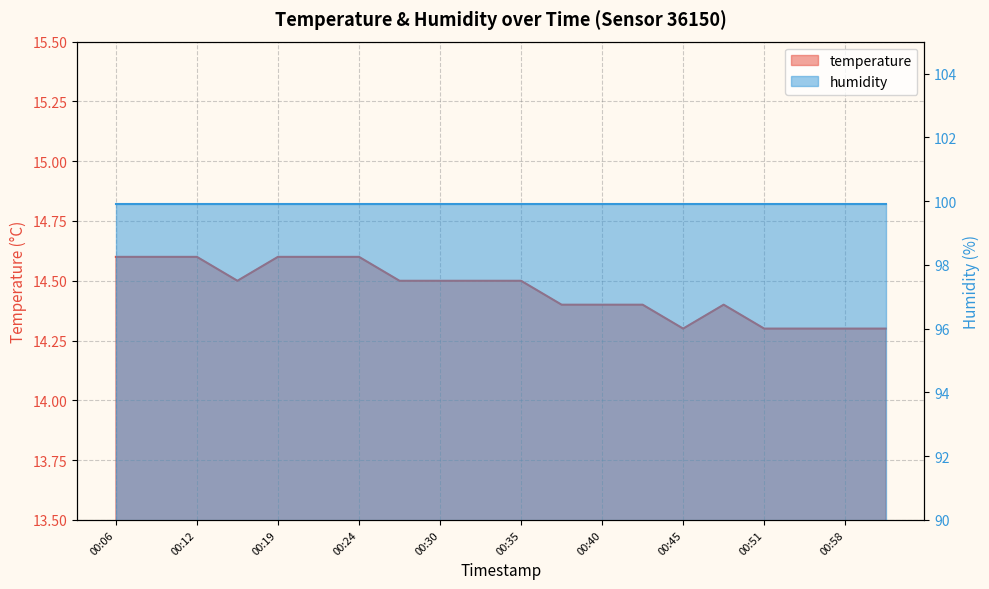

How many interior local peaks (higher than both neighbors) does the data have?

1